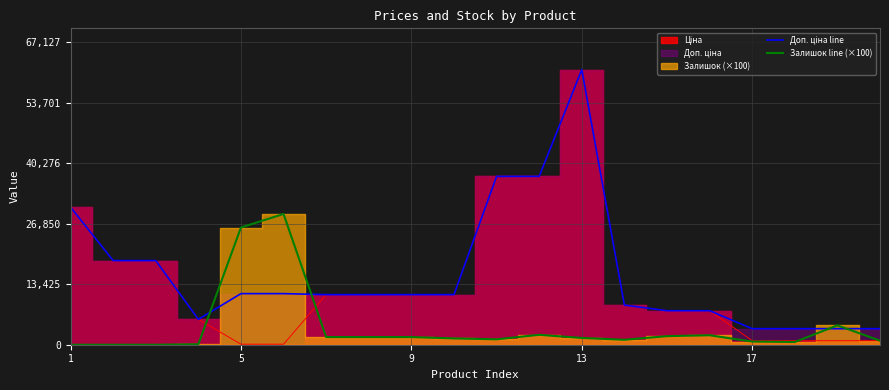

In Залишок line (×100), how many points are lower than both neighbors (excluding endpoints)?

3